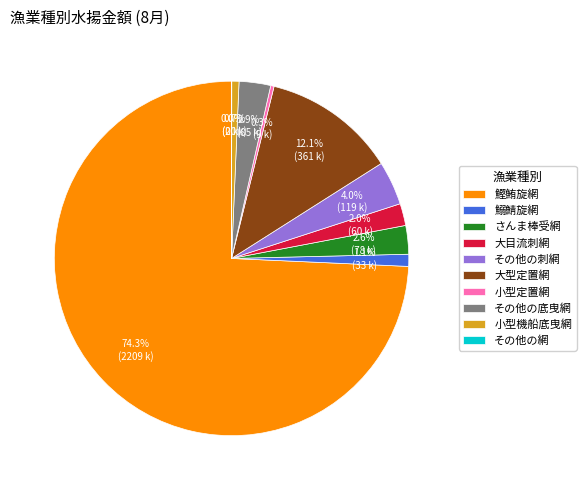

Does 鰹鮪旋網 represent more than half of the total?

Yes